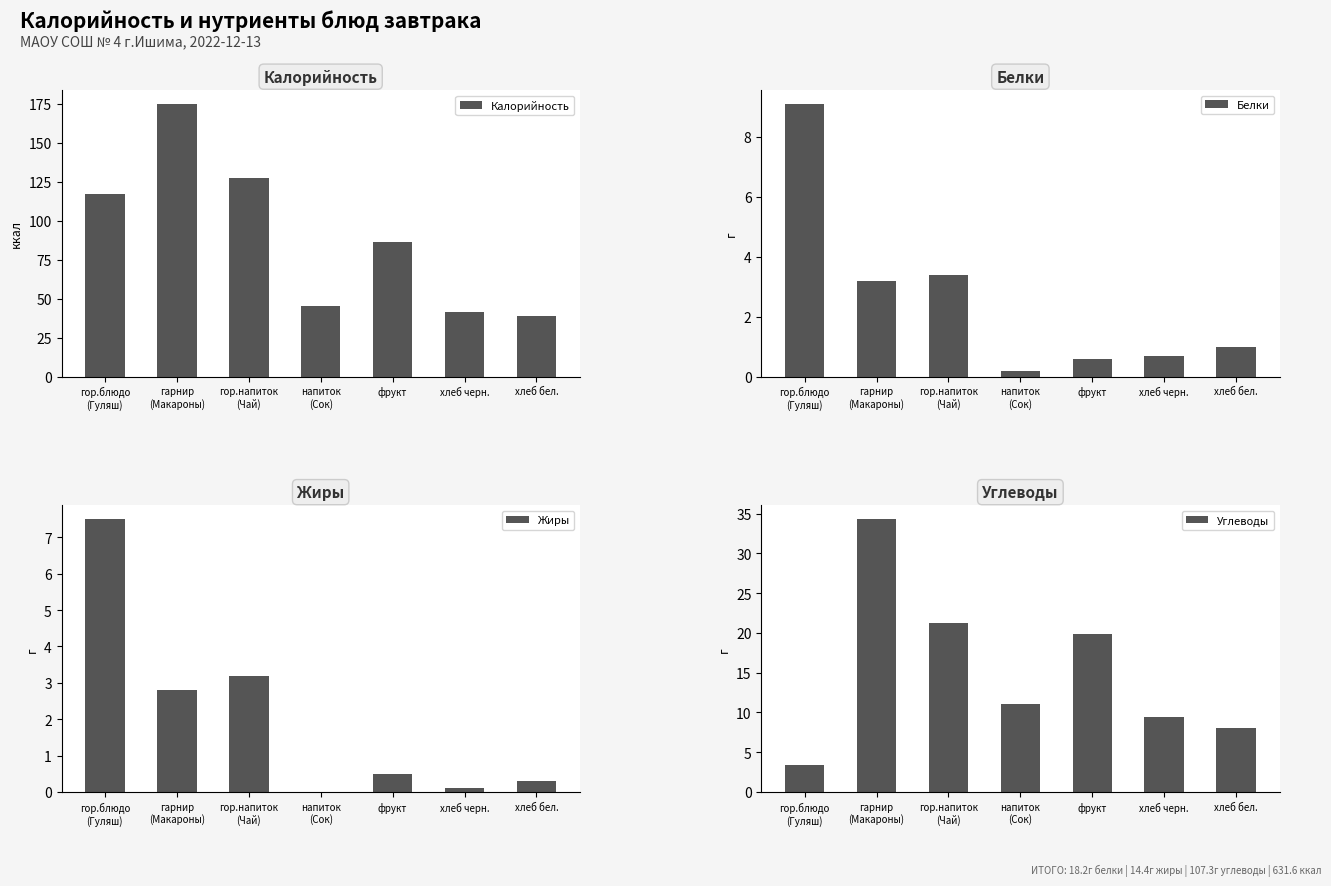

What is the difference between the maximum and second lowest values in the Жиры series?

7.4